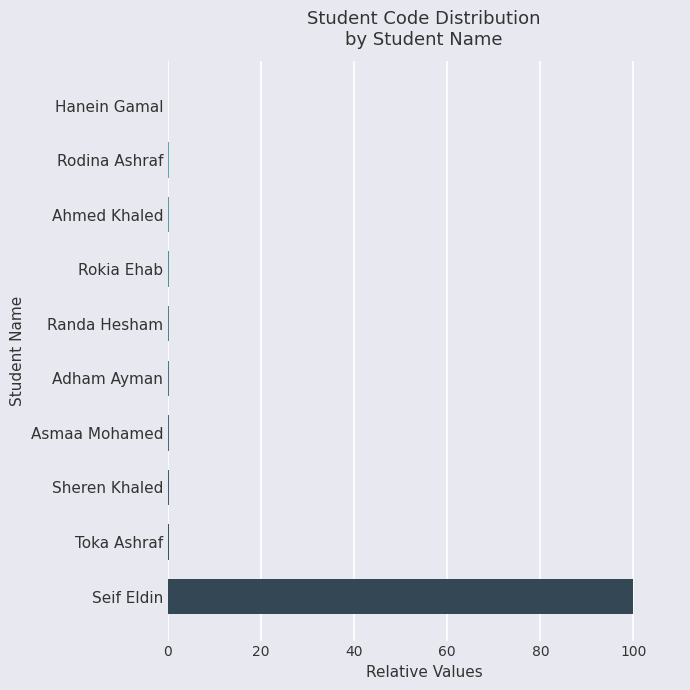

How many distinct data groups are displayed?

1